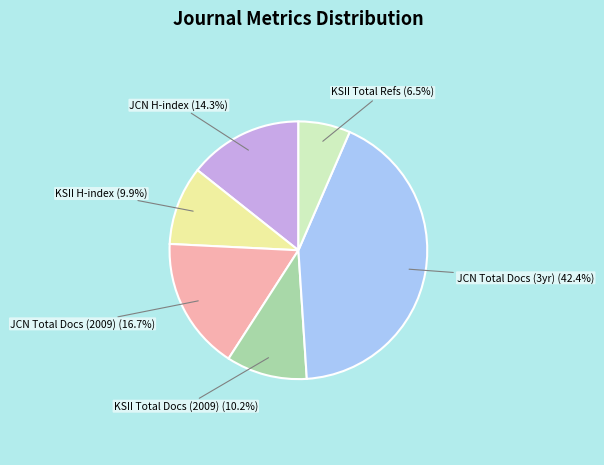

Does JCN H-index represent more than half of the total?

No